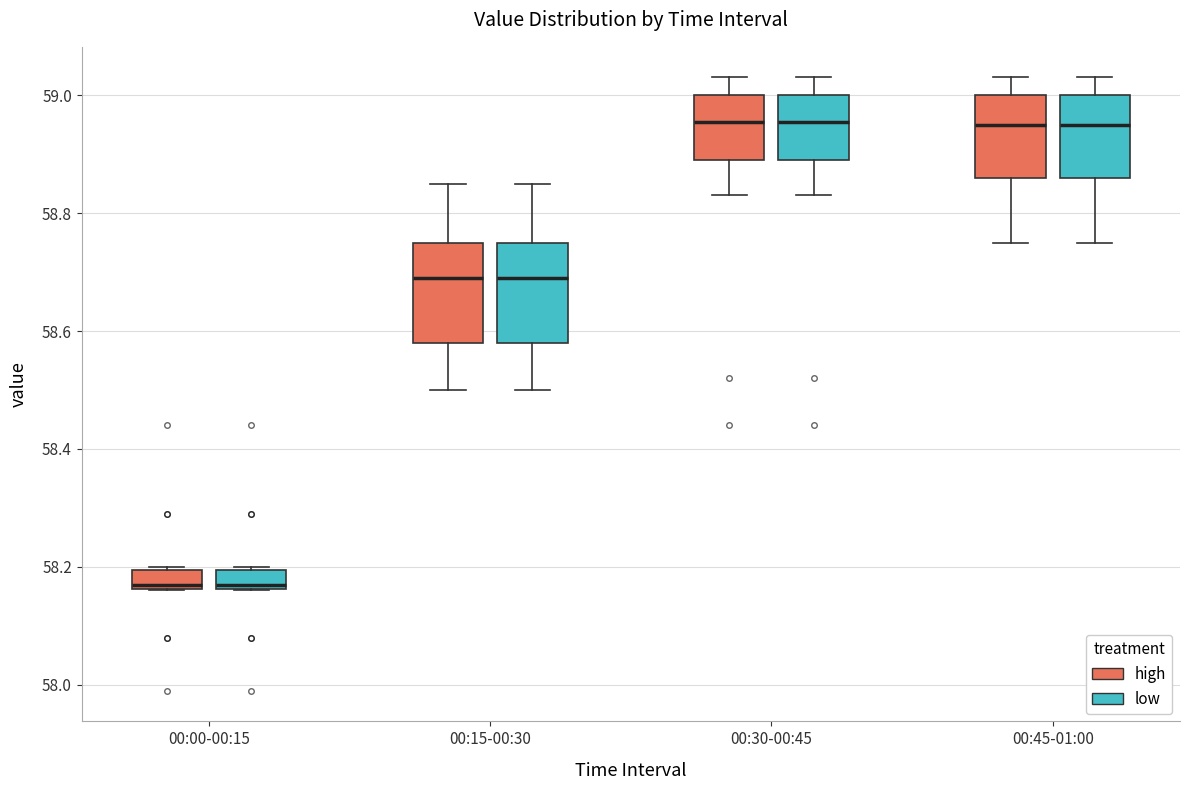

Reading left to right, transcribe this box plot: for each box, give where its median line is, the range the box spans, and where its two whiskers end, as read against the y-axis. The values are not printed on the chart, so give them approximately, as read against the axis.

00:00-00:15 (high): median 58.18, box 58.16 to 58.20, whiskers 58.16 to 58.20
00:00-00:15 (low): median 58.18, box 58.16 to 58.20, whiskers 58.16 to 58.20
00:15-00:30 (high): median 58.70, box 58.58 to 58.76, whiskers 58.50 to 58.86
00:15-00:30 (low): median 58.70, box 58.58 to 58.76, whiskers 58.50 to 58.86
00:30-00:45 (high): median 58.96, box 58.90 to 59.00, whiskers 58.84 to 59.04
00:30-00:45 (low): median 58.96, box 58.90 to 59.00, whiskers 58.84 to 59.04
00:45-01:00 (high): median 58.96, box 58.86 to 59.00, whiskers 58.76 to 59.04
00:45-01:00 (low): median 58.96, box 58.86 to 59.00, whiskers 58.76 to 59.04